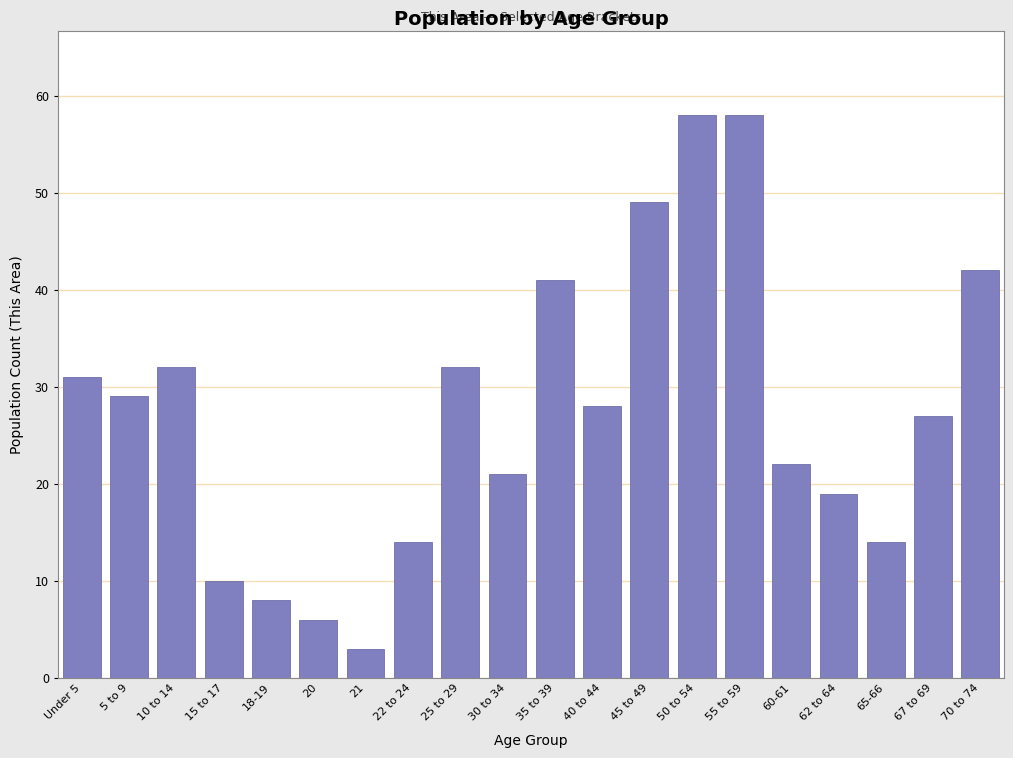

Reading left to right, transcribe all the data shown in this chart.

Under 5=31	5 to 9=29	10 to 14=32	15 to 17=10	18-19=8	20=6	21=3	22 to 24=14	25 to 29=32	30 to 34=21	35 to 39=41	40 to 44=28	45 to 49=49	50 to 54=58	55 to 59=58	60-61=22	62 to 64=19	65-66=14	67 to 69=27	70 to 74=42